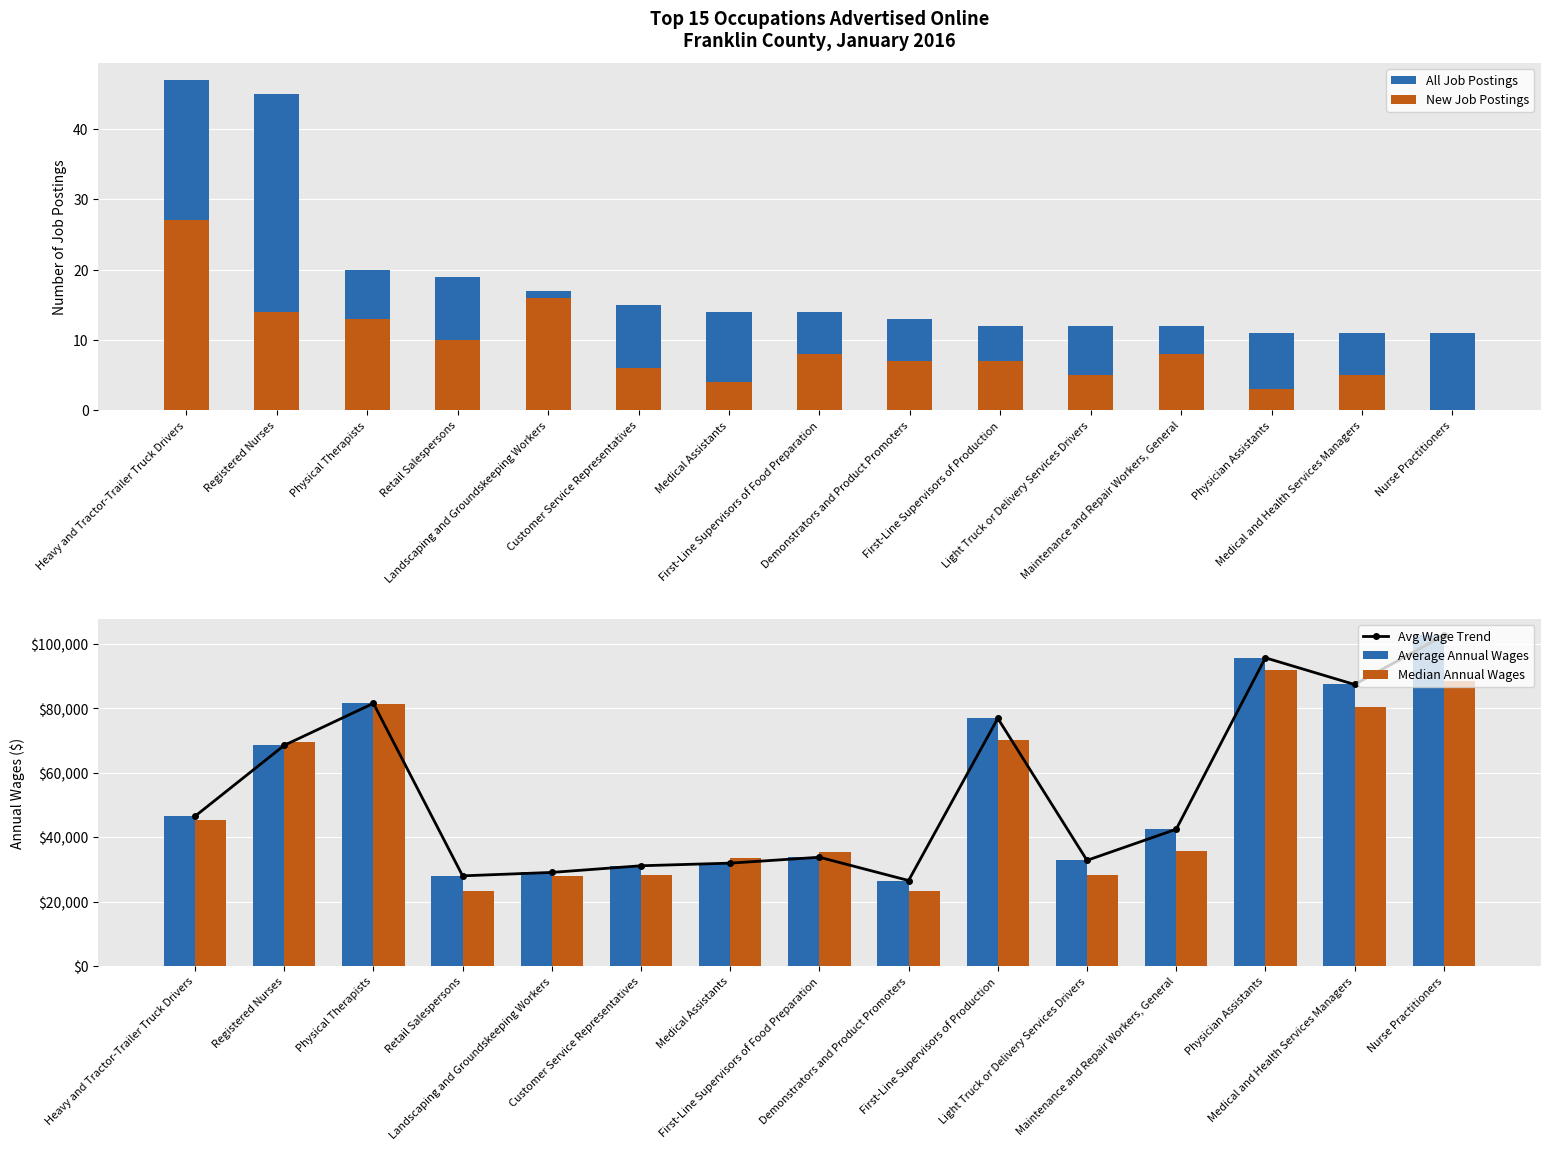

What is the difference between the maximum and second lowest values in the New Job Postings series?

24.0